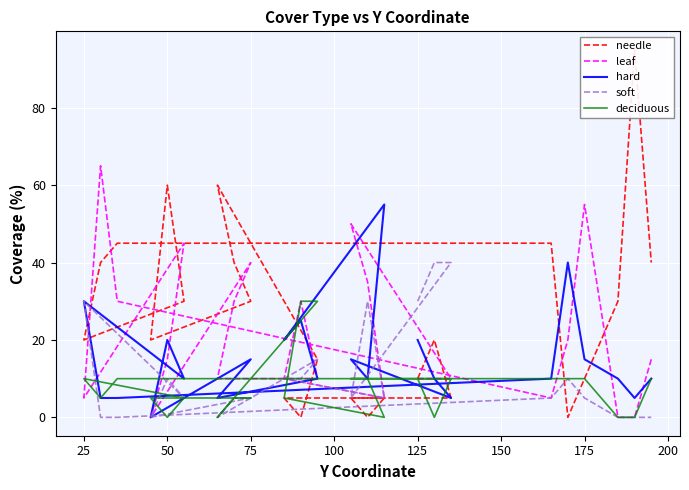

What is the sum of all hard values?

360